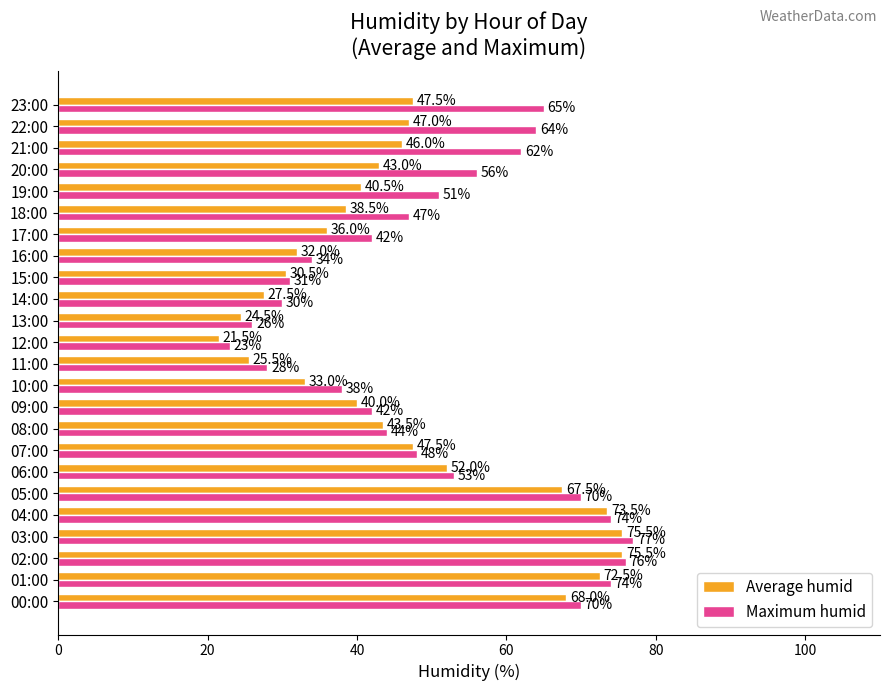

The Maximum humid series shows 36.6 at 11:00. True or false?

False